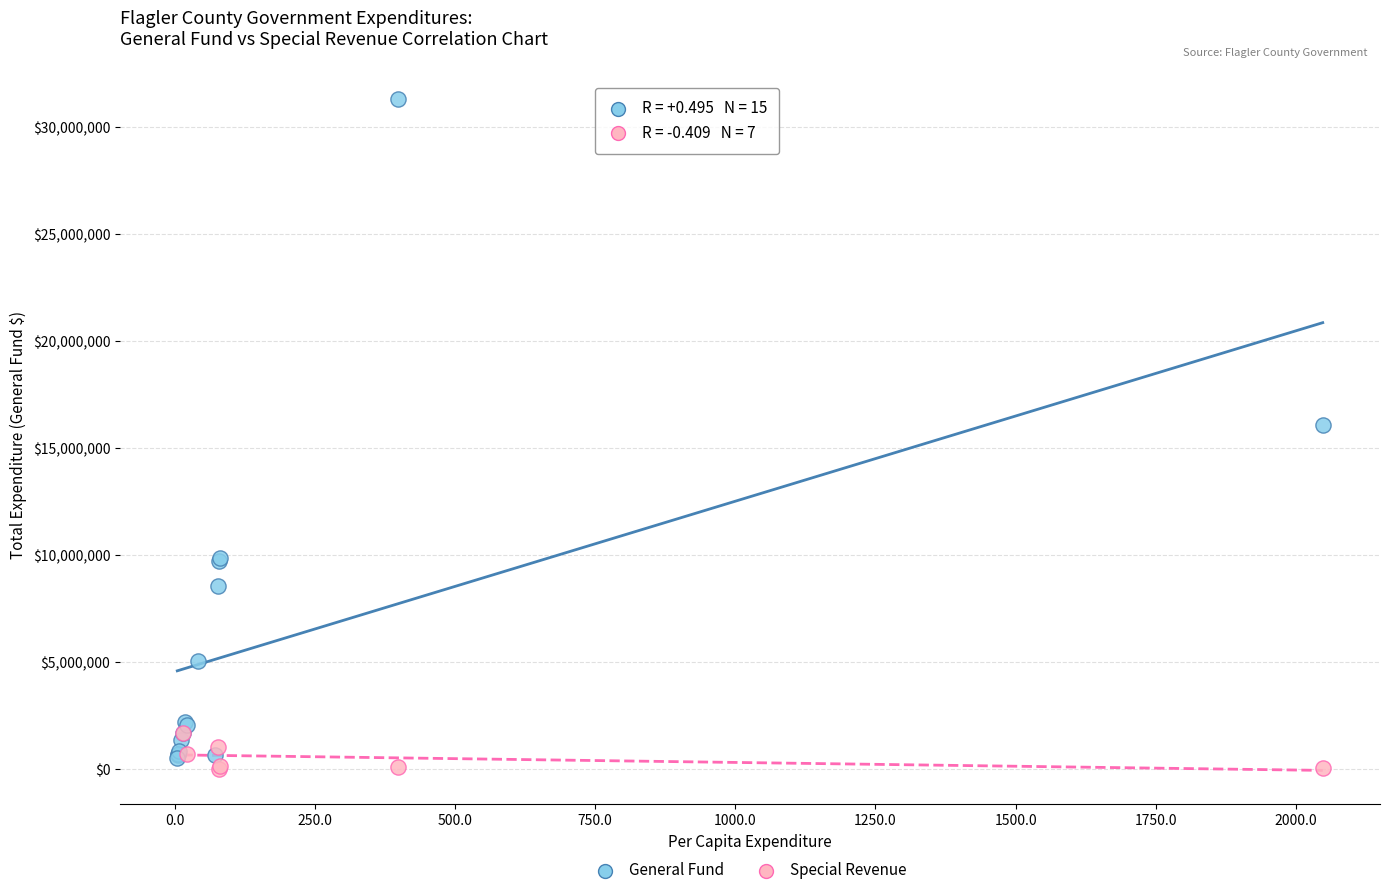

Which series has the widest spread of Y values?

General Fund